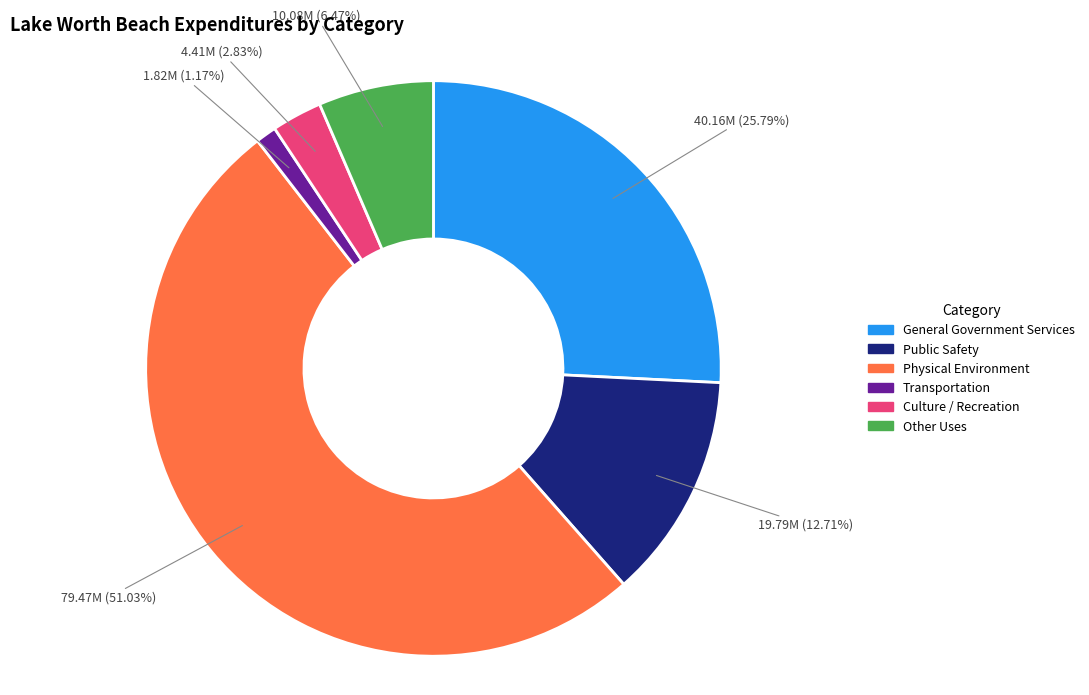

How many slices are in this pie chart?

6